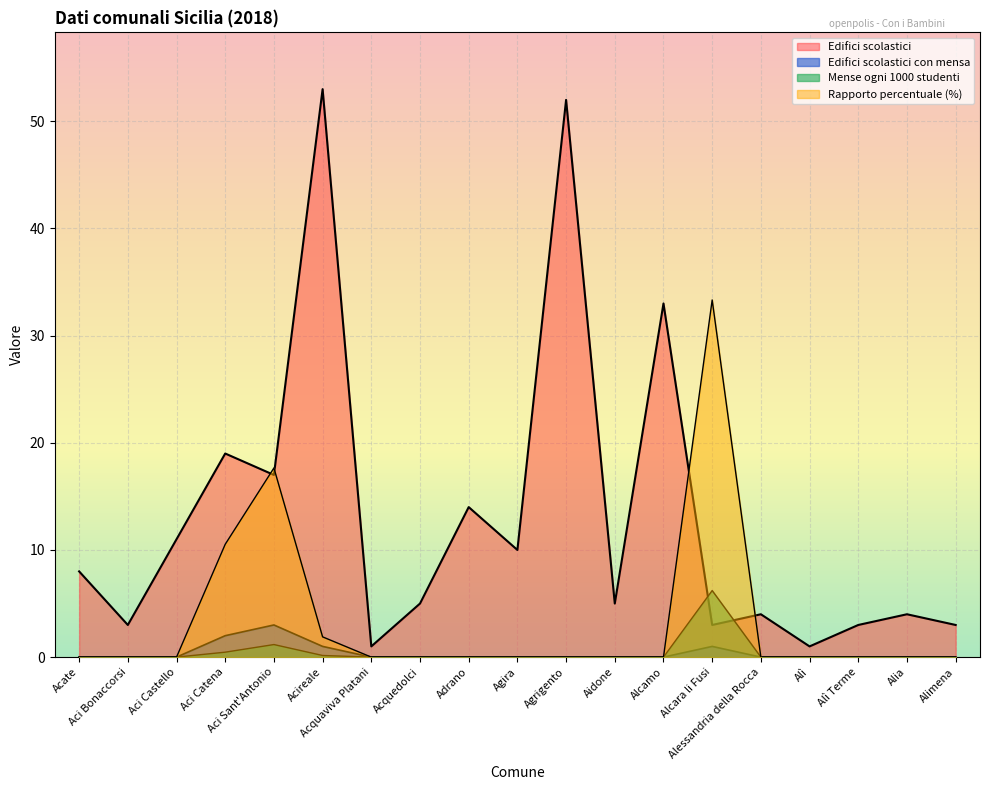

At Alimena, list the series in order from largest to smallest.

Edifici scolastici, Edifici scolastici con mensa, Mense ogni 1000 studenti, Rapporto percentuale